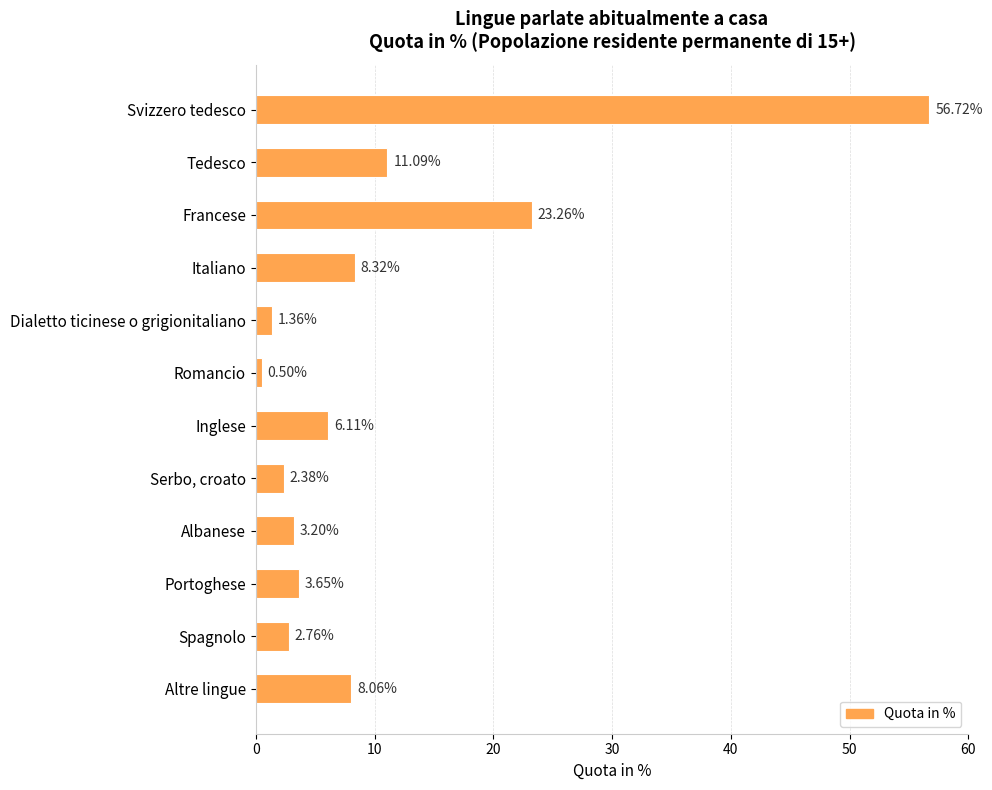

What is the change in value from Romancio to Albanese?

+2.7